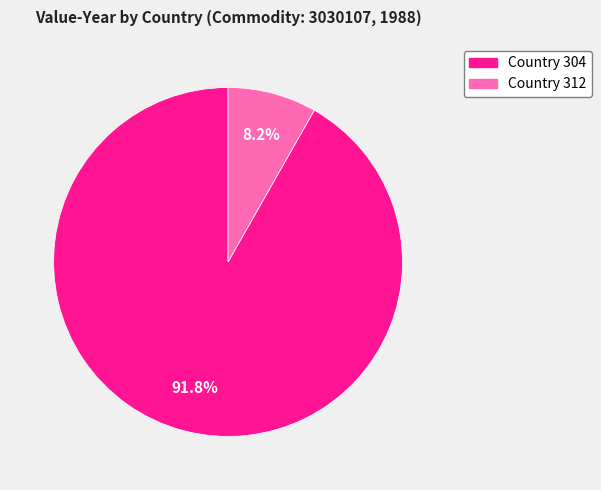

Rank the categories by value from lowest to highest.

Country 312, Country 304